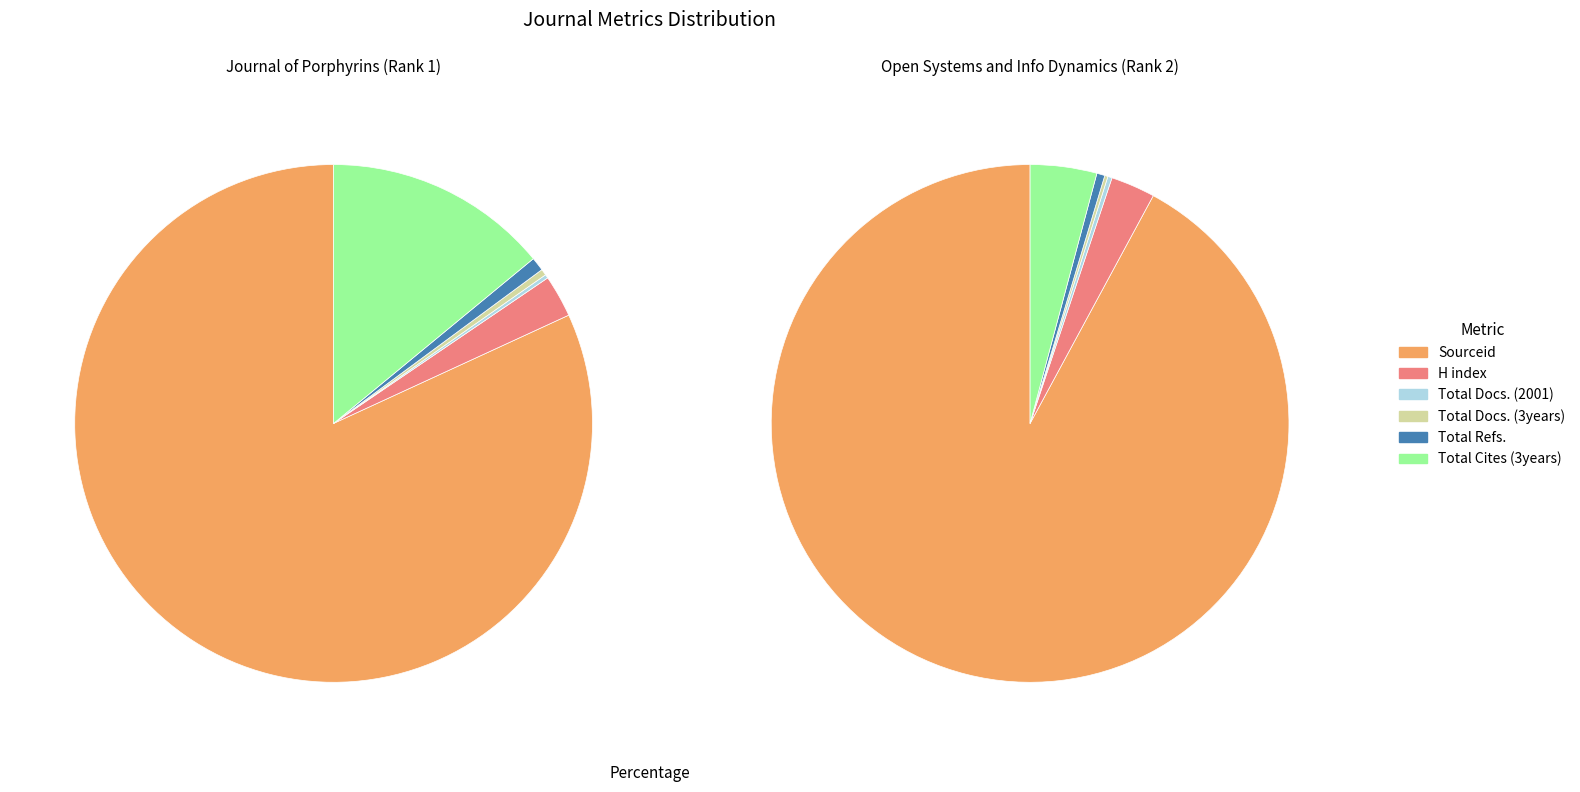

What is the majority slice?

Sourceid